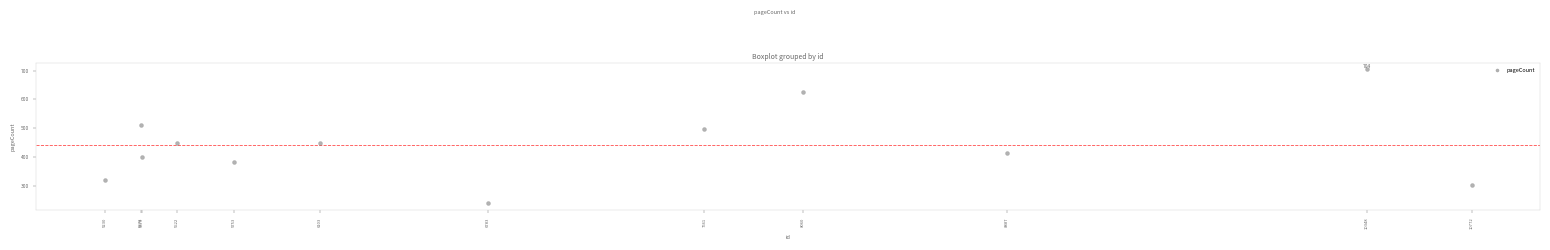

What is the range of Y values (max minus min)?

464